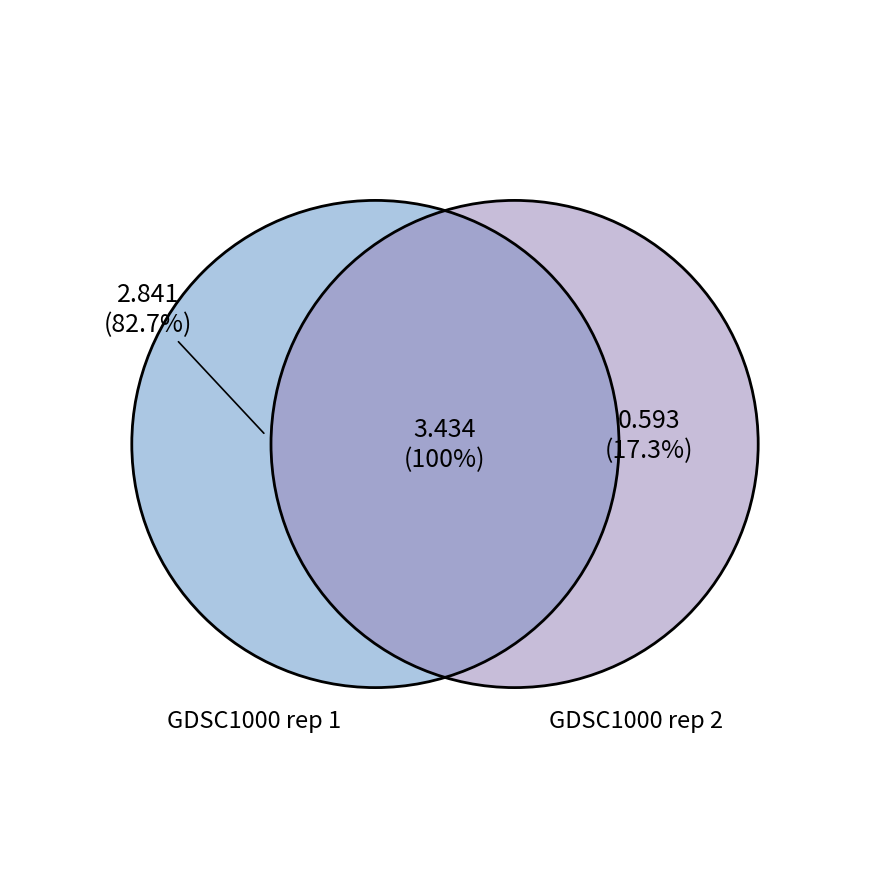

Which slice is the largest?

GDSC1000 rep 1